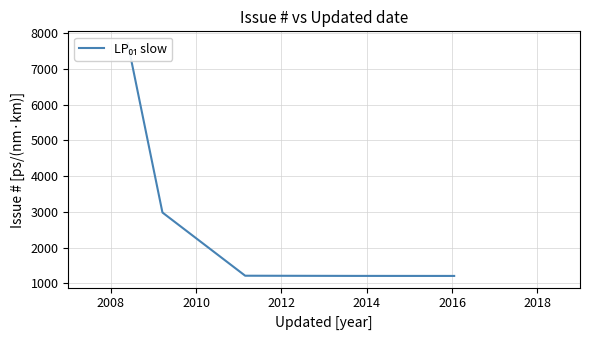

Does the chart have visible grid lines?

Yes